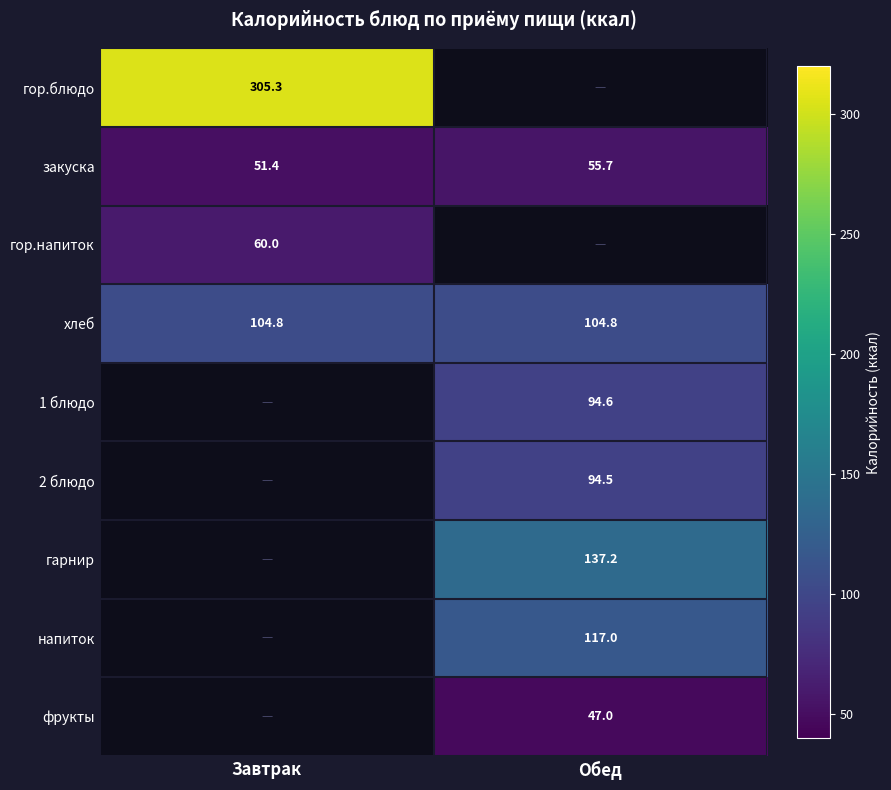

At which category does the chart reach its peak across all series?

Завтрак